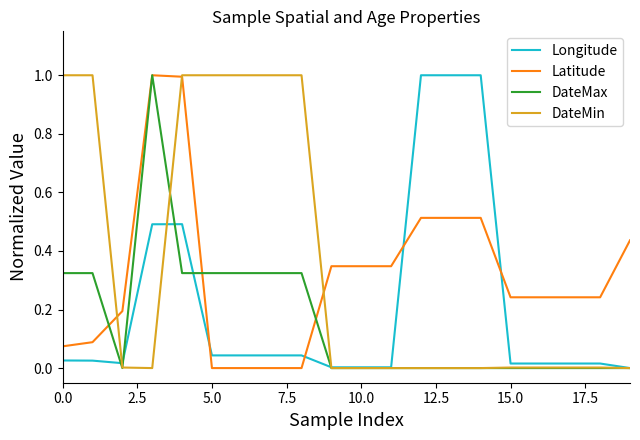

Rank the series by their average value, from highest to lowest.

DateMin, Latitude, Longitude, DateMax